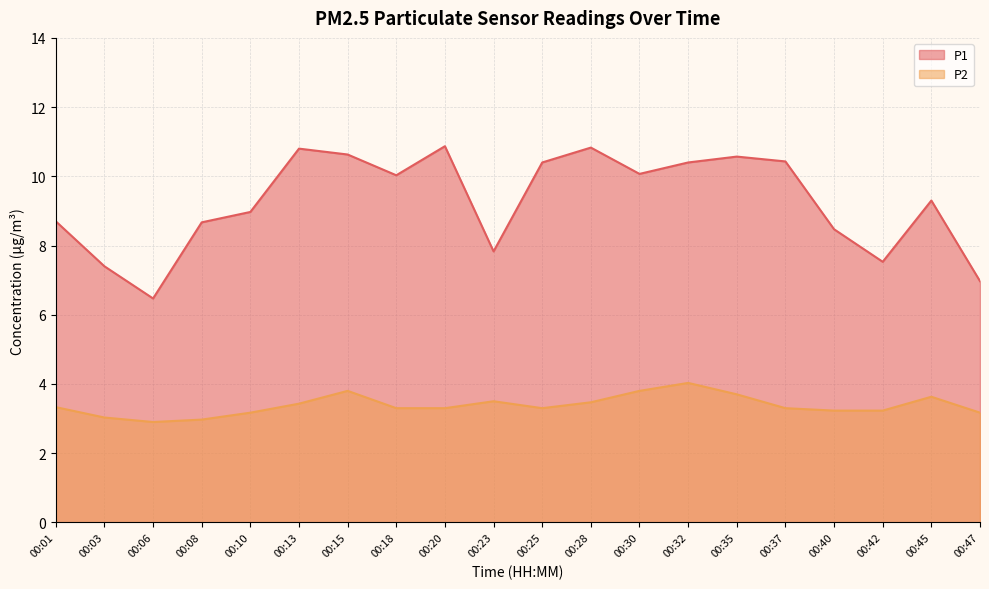

True or false: P1 and P2 cross at least once.

False